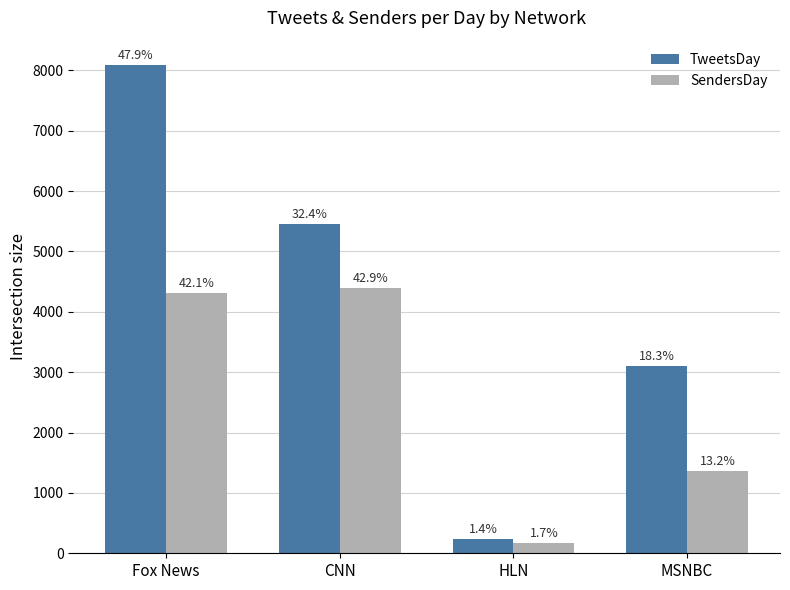

Is the value of TweetsDay at HLN greater than the value of SendersDay at HLN?

Yes